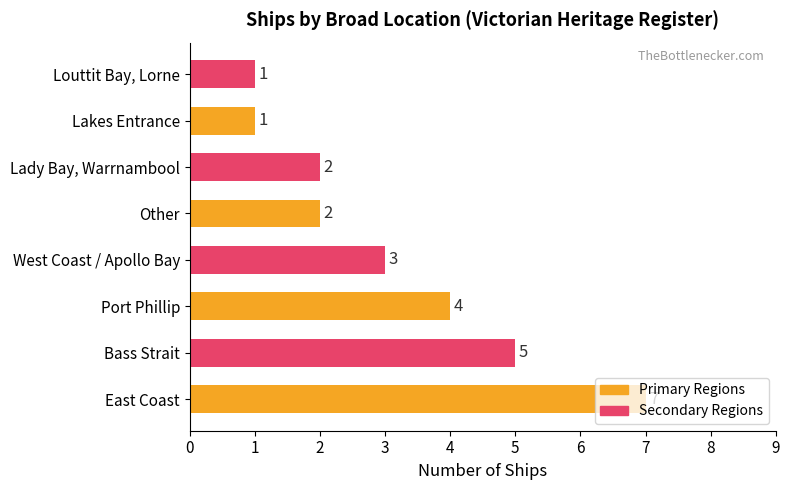

Are the bars grouped side by side (vs. stacked)?

No